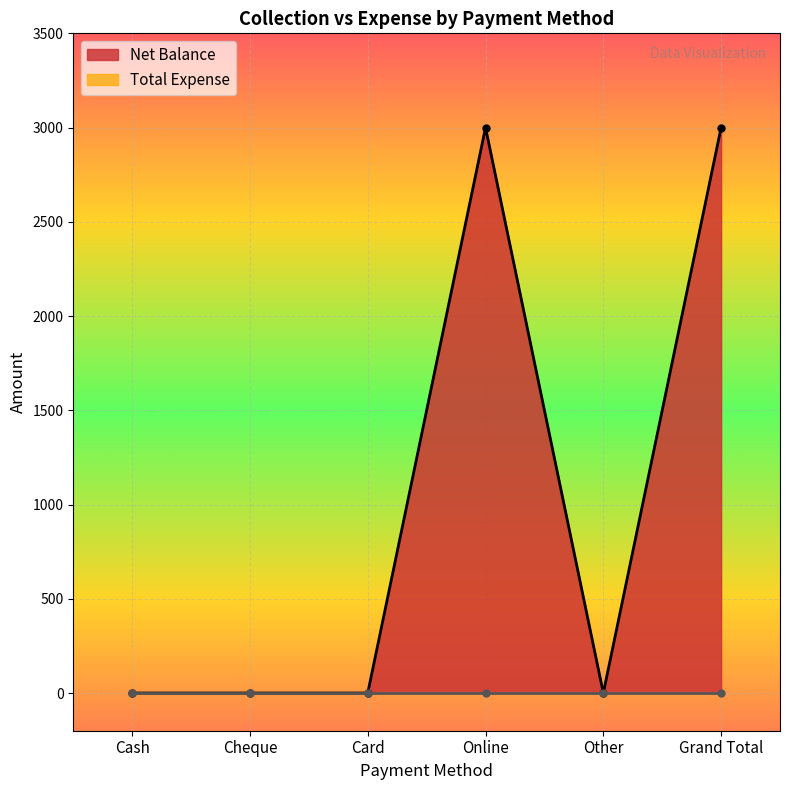

What is the sum of all values?

6000